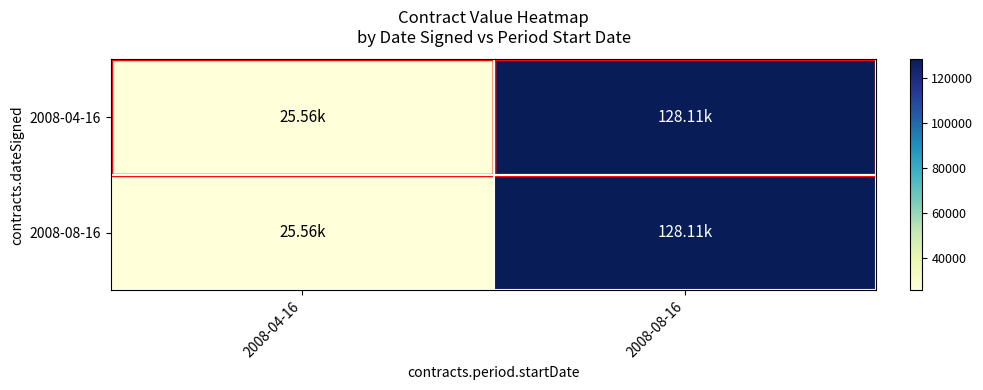

Which has a higher value, 2008-04-16 or 2008-08-16?

2008-08-16